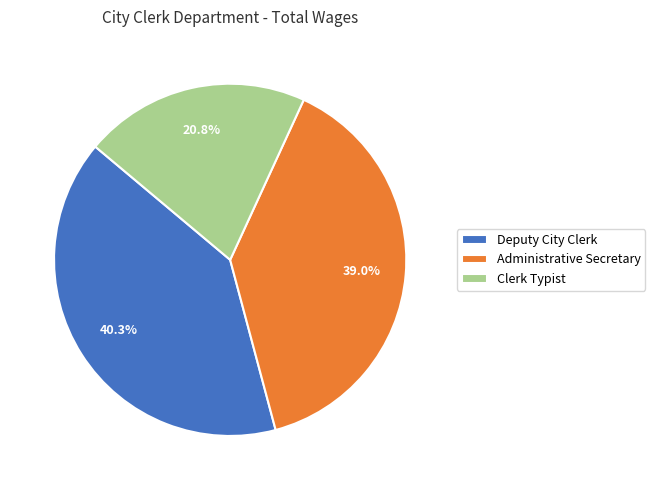

Do Clerk Typist and Administrative Secretary together represent more than half of the pie?

Yes